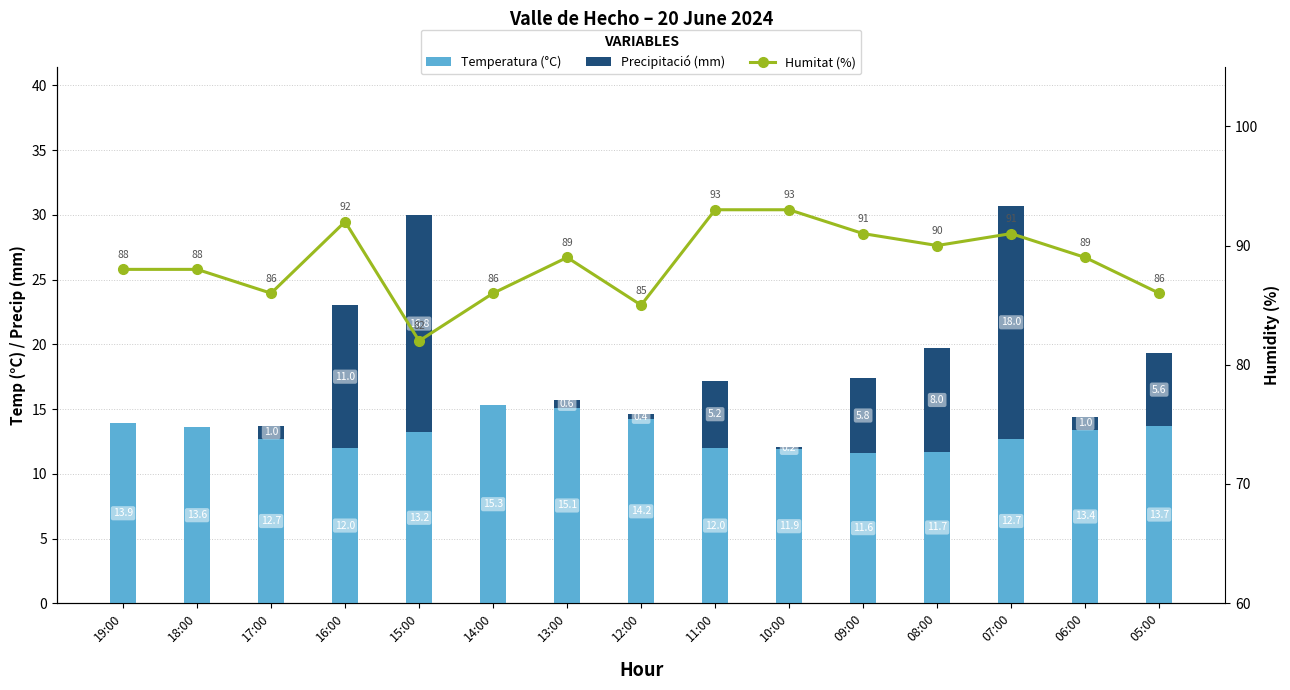

What position from the left is 08:00?

12